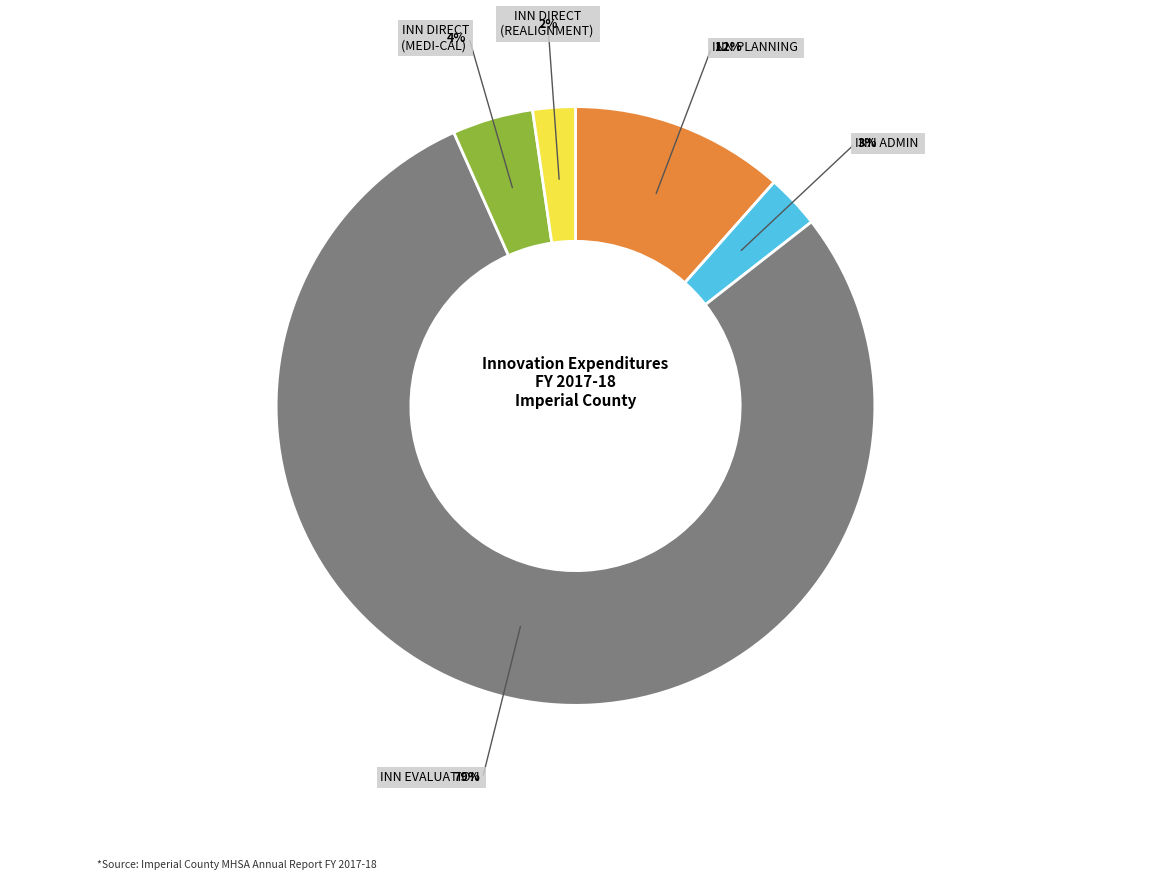

To the nearest percent, what is the difference between the largest and smallest slice percentages?

77%